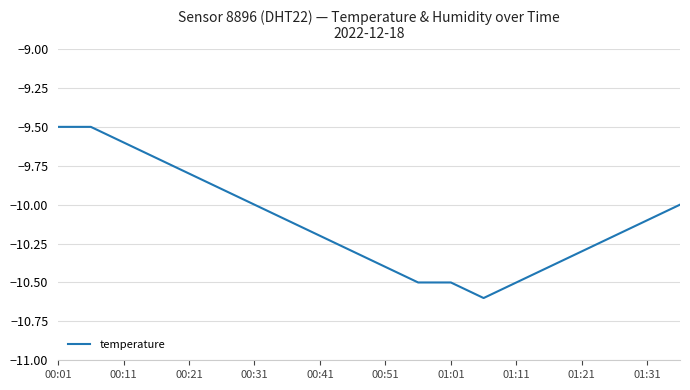

What is the minimum value shown in the chart?

-10.6